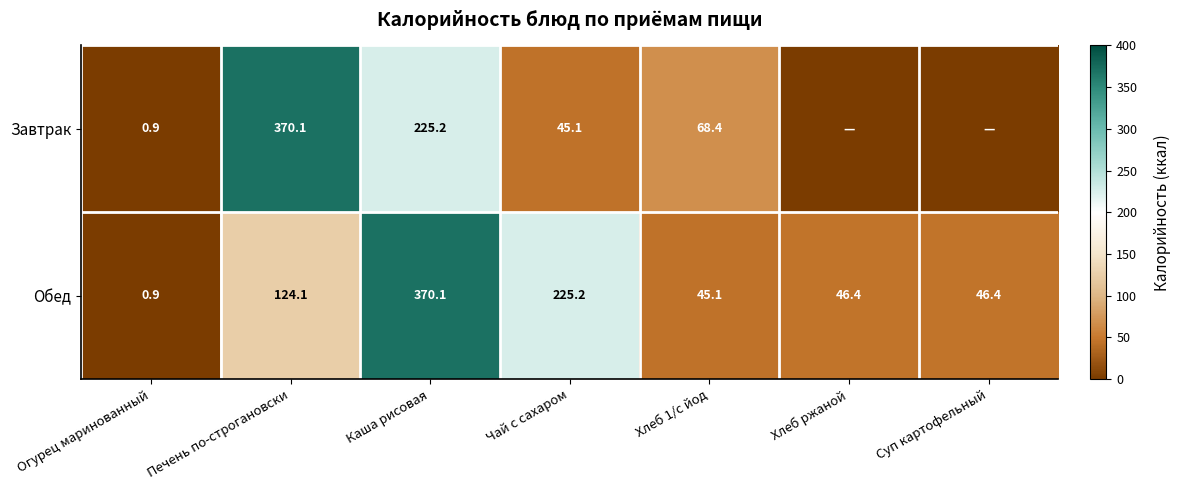

At which category does the chart reach its minimum across all series?

Хлеб ржаной